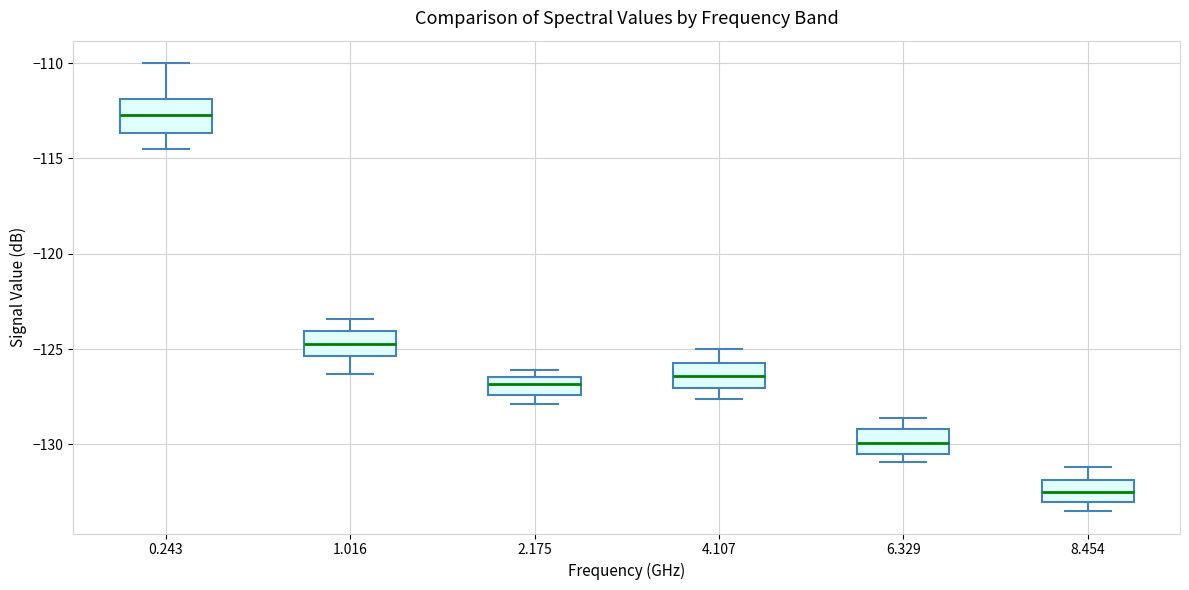

Reading left to right, transcribe this box plot: for each box, give where its median line is, the range the box spans, and where its two whiskers end, as read against the y-axis. The values are not printed on the chart, so give them approximately, as read against the axis.

0.243: median -112.5, box -113.5 to -112.0, whiskers -114.5 to -110.0
1.016: median -124.5, box -125.5 to -124.0, whiskers -126.5 to -123.5
2.175: median -127.0, box -127.5 to -126.5, whiskers -128.0 to -126.0
4.107: median -126.5, box -127.0 to -125.5, whiskers -127.5 to -125.0
6.329: median -130.0, box -130.5 to -129.0, whiskers -131.0 to -128.5
8.454: median -132.5, box -133.0 to -132.0, whiskers -133.5 to -131.0